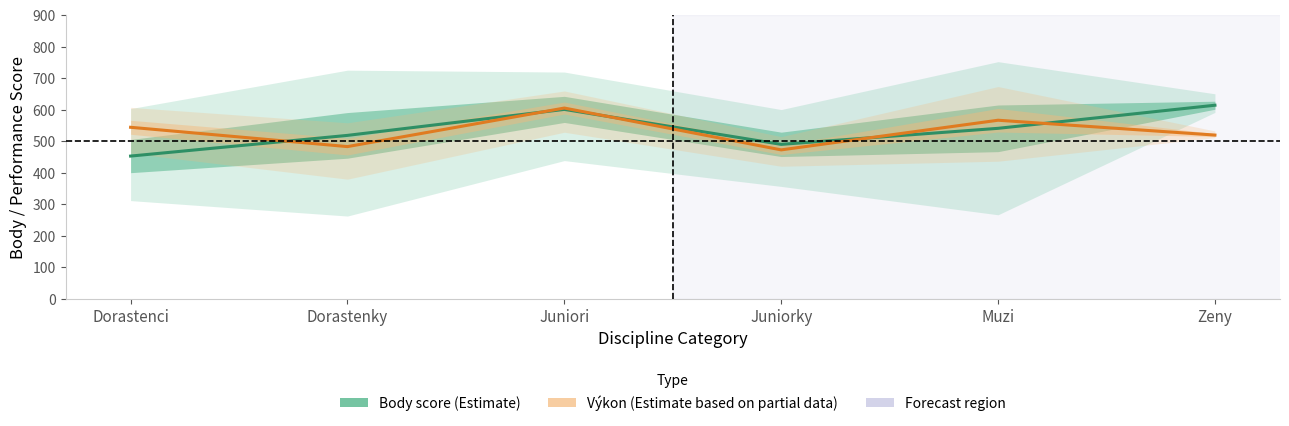

Reading left to right, extract all data points from this chart.

Body score (Estimate): 453.3	519.0	601.5	490.5	541.4	614.7
Výkon (Estimate based on partial data): 544.7	483.4	605.8	473.0	567.1	520.0